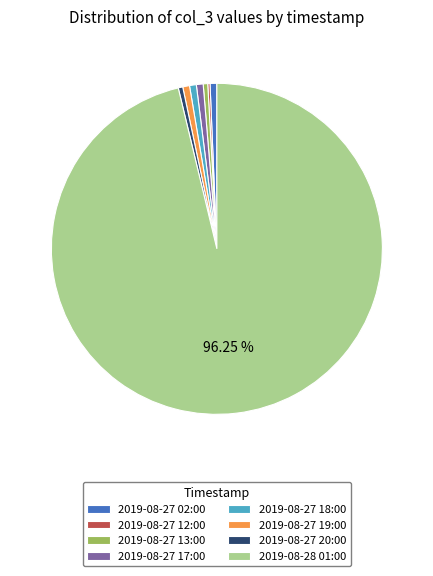

Between 2019-08-27 20:00 and 2019-08-28 01:00, which is larger?

2019-08-28 01:00